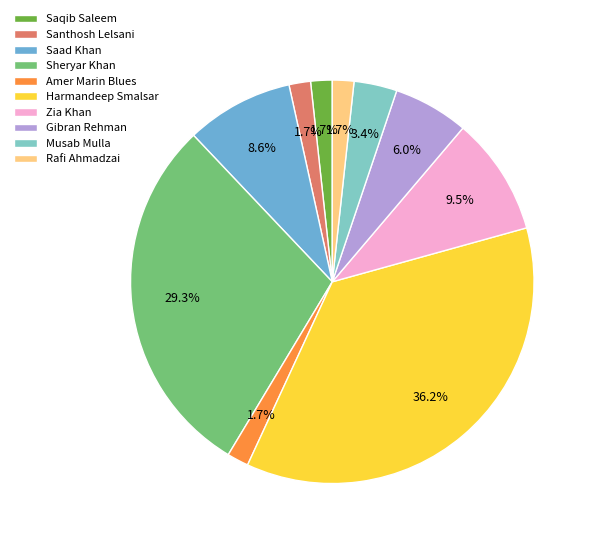

How many segments does this pie chart have?

10